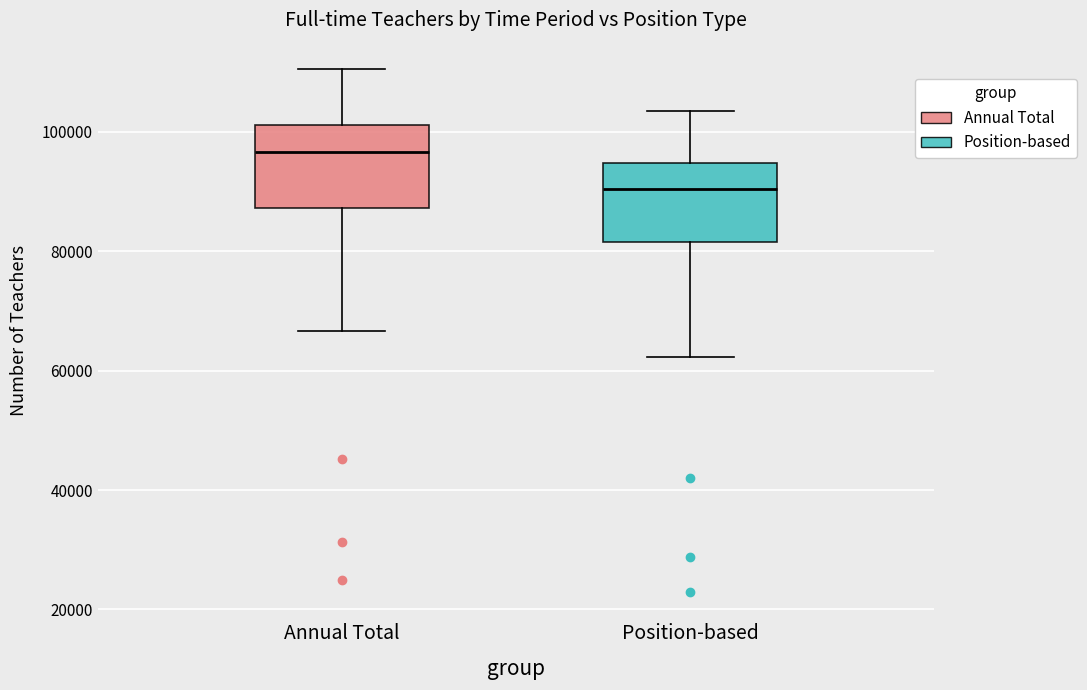

Which box's median line is the highest?

Annual Total